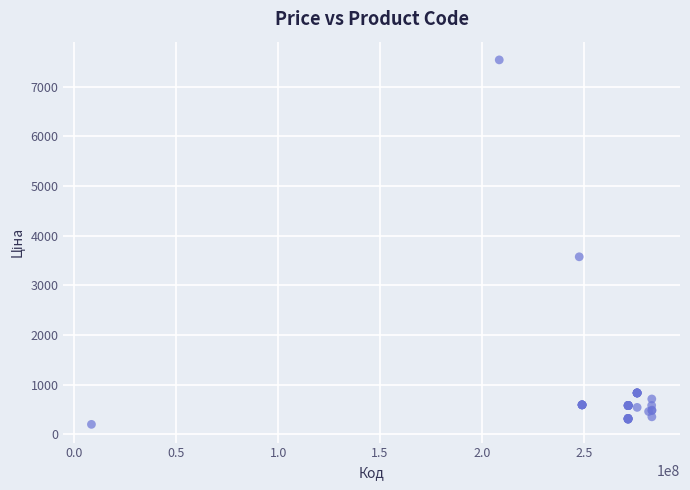

What Y value in the scatter plot is closest to 3868?

3573.6